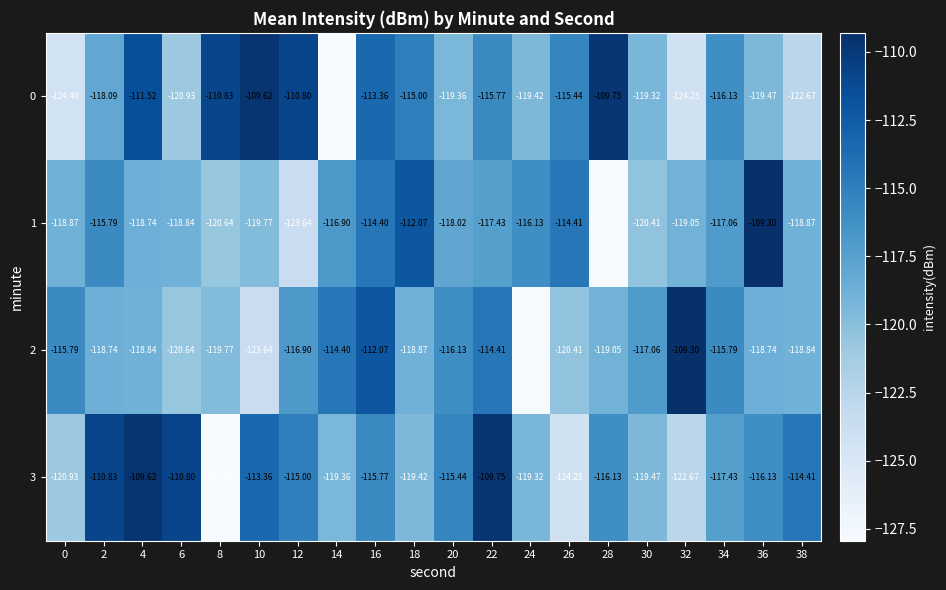

Is the value of 3 at 36 greater than the value of 0 at 4?

No